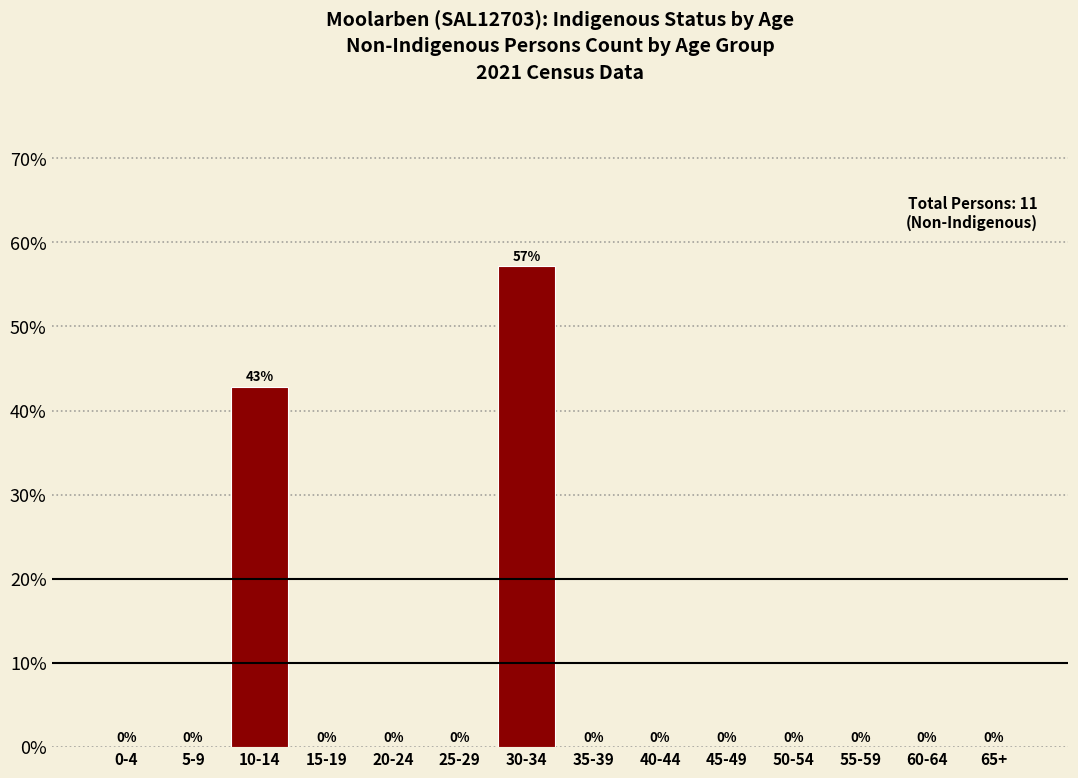

Which category has the highest value across all series?

30-34